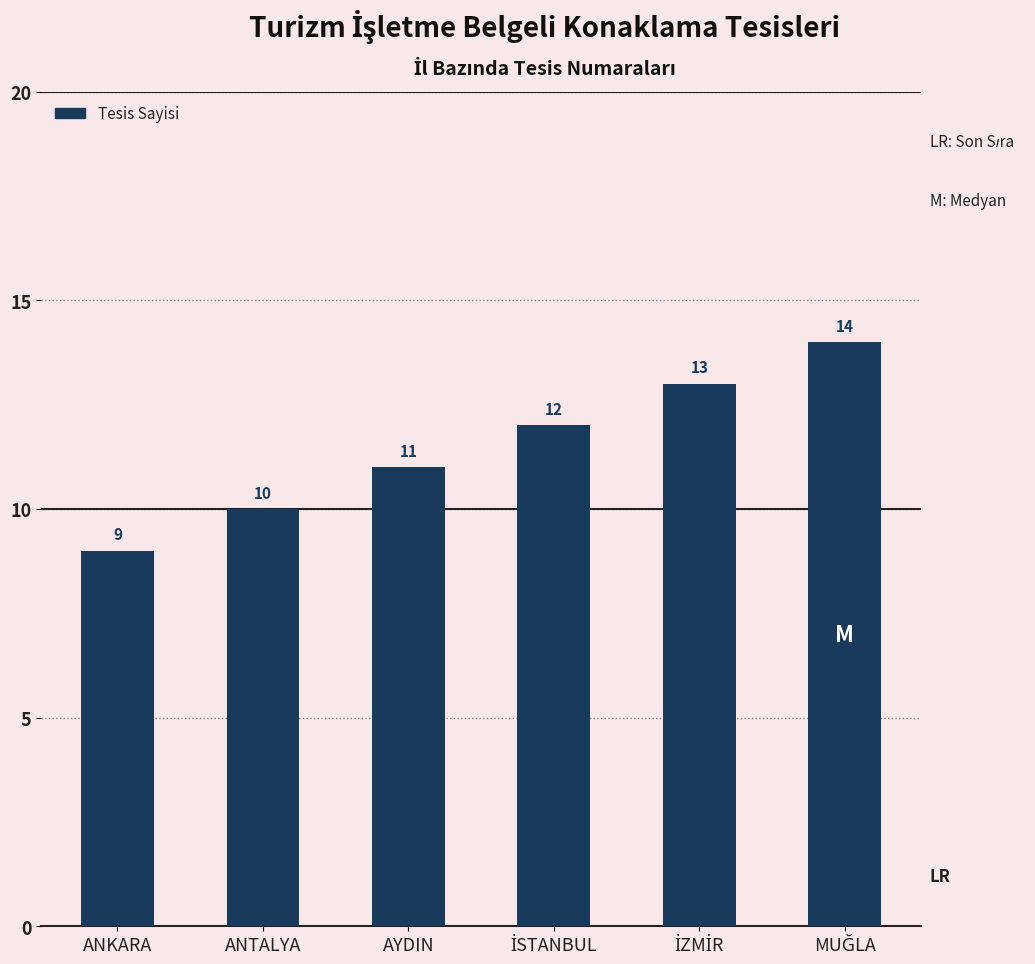

What is the greatest value displayed?

14